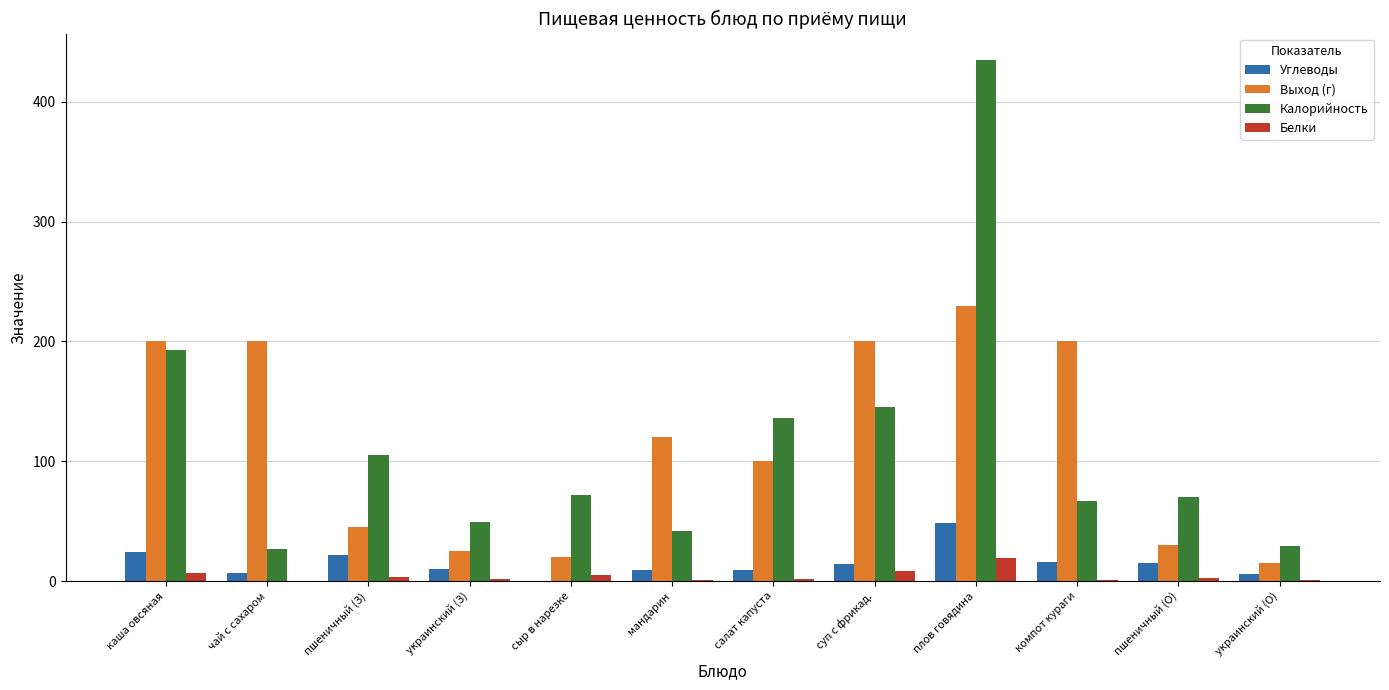

Which category has the highest value in the Выход (г) series?

плов говядина